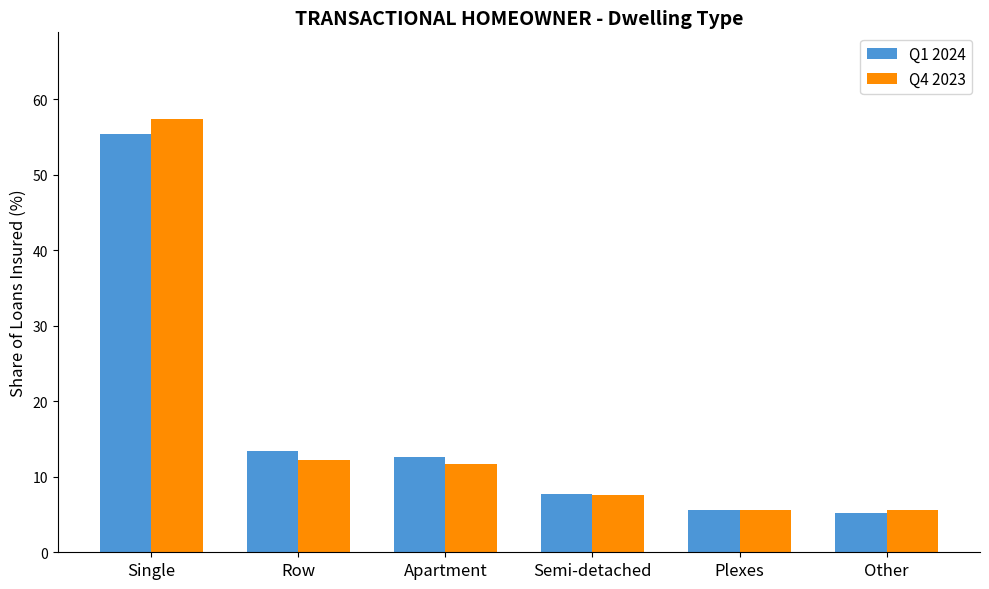

What is the label of the 6th bar from the left?

Other